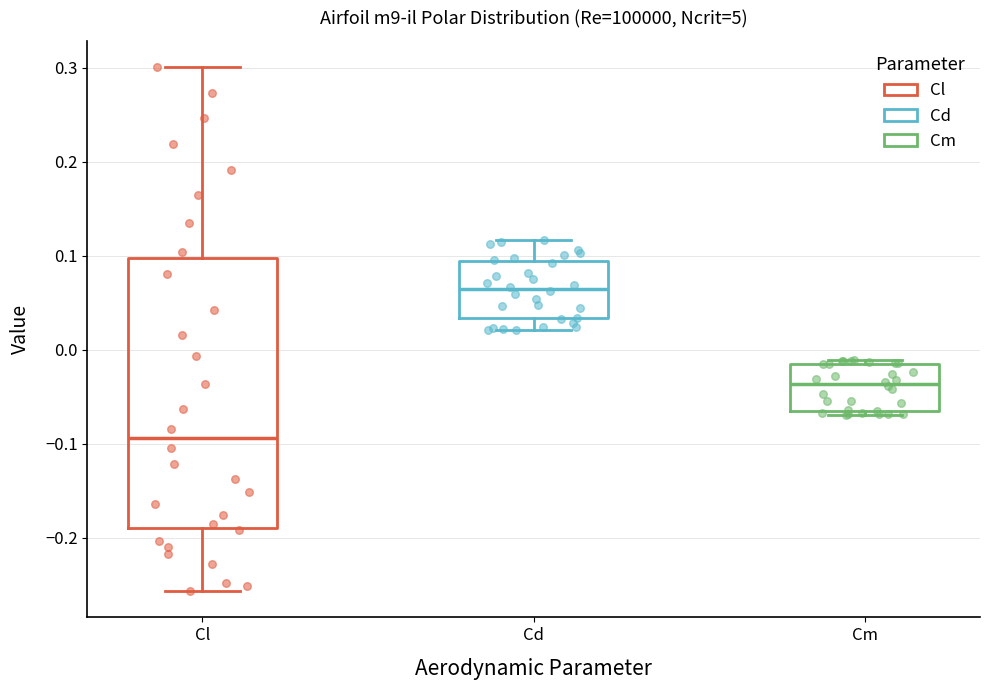

Reading left to right, read every box against the y-axis: the position of its median line, the range the box covers, and the ends of its whiskers. The values are not printed on the chart, so give them approximately, as read against the axis.

Cl: median -0.09, box -0.19 to 0.10, whiskers -0.26 to 0.30
Cd: median 0.06, box 0.03 to 0.09, whiskers 0.02 to 0.12
Cm: median -0.04, box -0.07 to -0.01, whiskers -0.07 (just below the box's lower edge) to -0.01 (just above the box's upper edge)